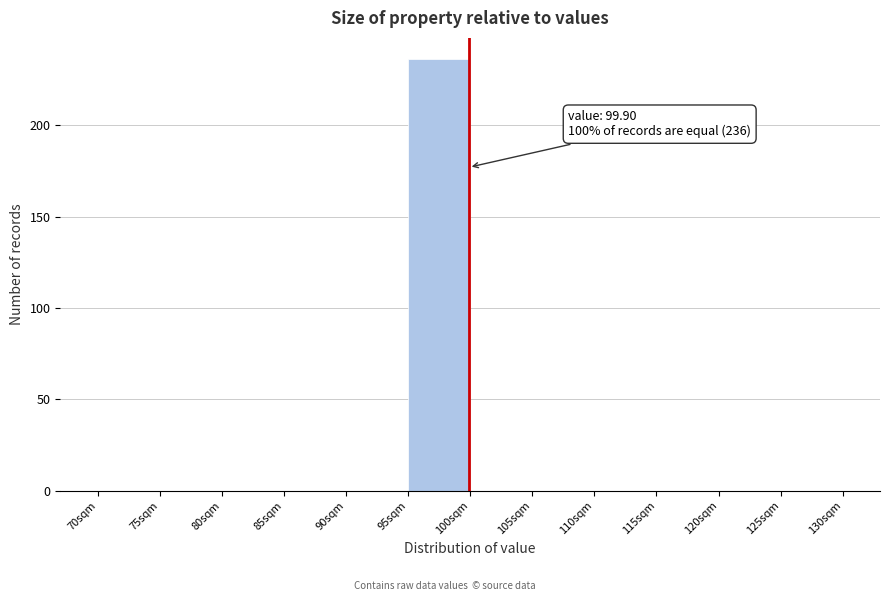

Over which range of the x-axis is the bar tallest?

95 to 100